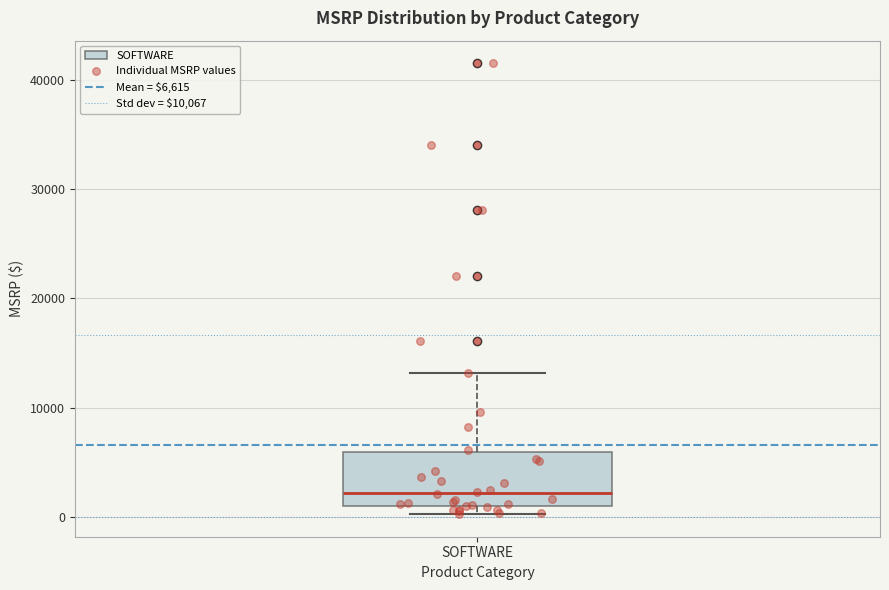

Read this box plot against the y-axis: the position of the median line, the range covered by the box, and the ends of both whiskers. The values are not printed on the chart, so give them approximately, as read against the axis.

median 2000, box 1000 to 6000, whiskers 0 to 13000